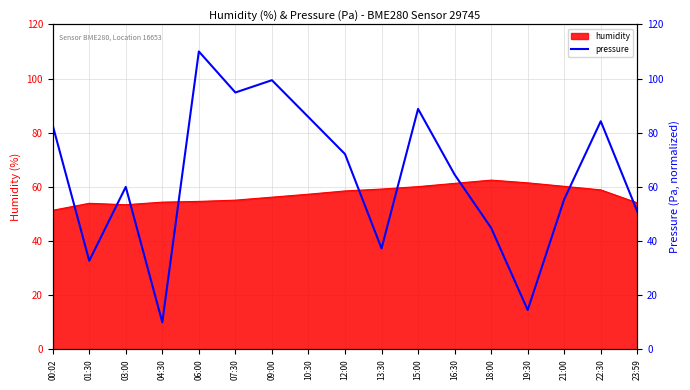

Is it true that humidity equals 26.5 at 12:00?

False